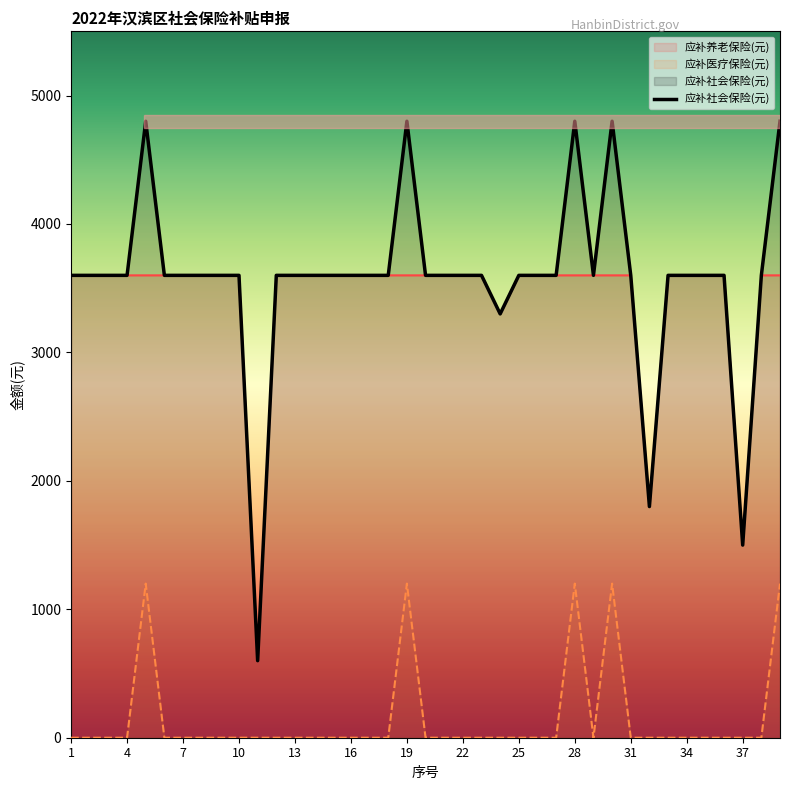

Reading right to left, list all the values displayed in this chart.

应补养老保险(元): 39=3600	38=3600	37=1500	36=3600	35=3600	34=3600	33=3600	32=1800	31=3600	30=3600	29=3600	28=3600	27=3600	26=3600	25=3600	24=3300	23=3600	22=3600	21=3600	20=3600	19=3600	18=3600	17=3600	16=3600	15=3600	14=3600	13=3600	12=3600	11=600	10=3600	9=3600	8=3600	7=3600	6=3600	5=3600	4=3600	3=3600	2=3600	1=3600
应补医疗保险(元): 39=1200	38=0	37=0	36=0	35=0	34=0	33=0	32=0	31=0	30=1200	29=0	28=1200	27=0	26=0	25=0	24=0	23=0	22=0	21=0	20=0	19=1200	18=0	17=0	16=0	15=0	14=0	13=0	12=0	11=0	10=0	9=0	8=0	7=0	6=0	5=1200	4=0	3=0	2=0	1=0
应补社会保险(元): 39=4800	38=3600	37=1500	36=3600	35=3600	34=3600	33=3600	32=1800	31=3600	30=4800	29=3600	28=4800	27=3600	26=3600	25=3600	24=3300	23=3600	22=3600	21=3600	20=3600	19=4800	18=3600	17=3600	16=3600	15=3600	14=3600	13=3600	12=3600	11=600	10=3600	9=3600	8=3600	7=3600	6=3600	5=4800	4=3600	3=3600	2=3600	1=3600